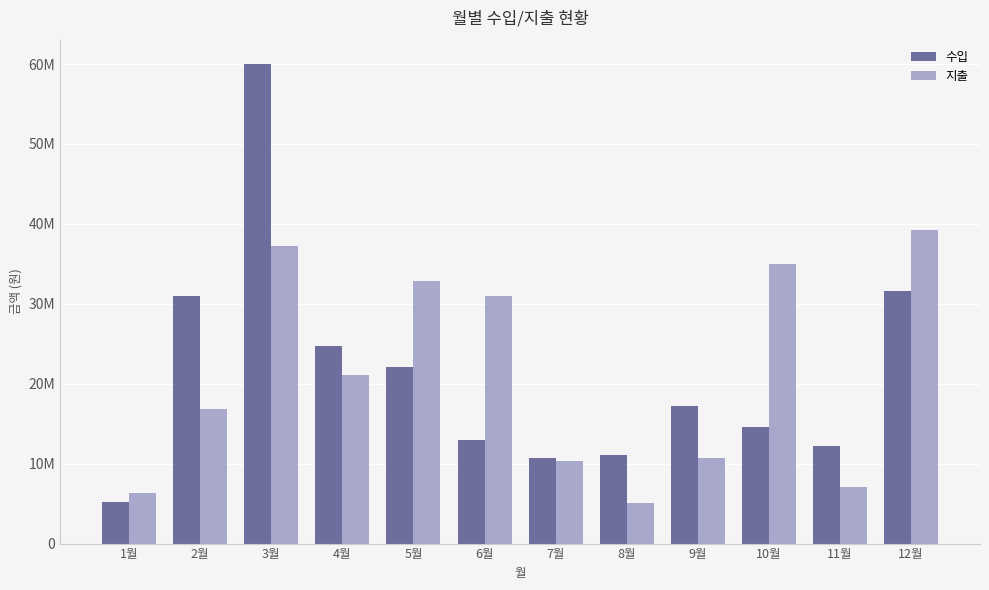

What are all the series names shown in the legend?

수입, 지출